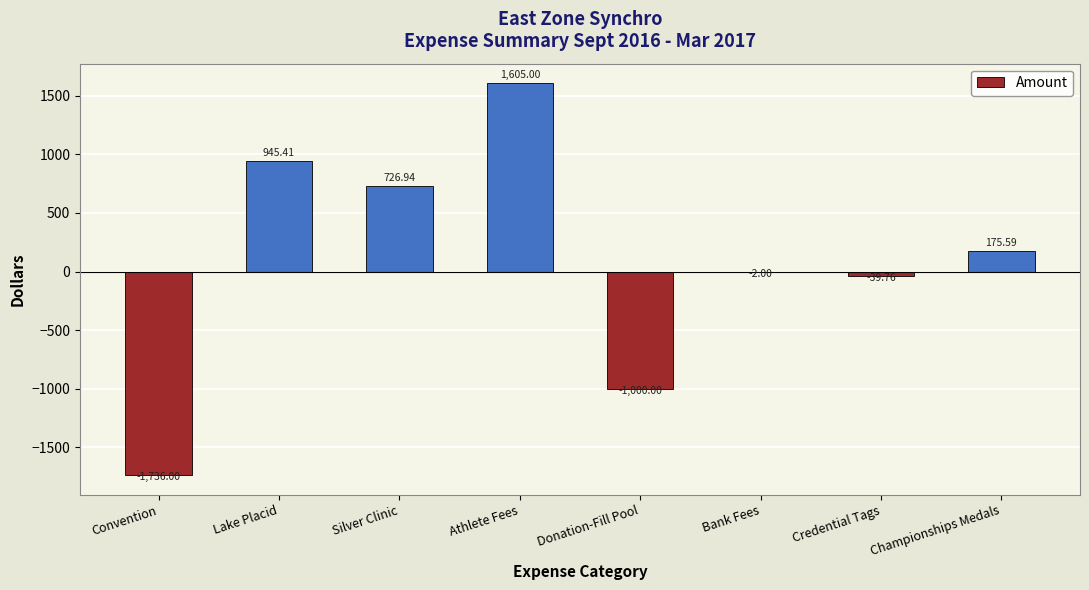

Which category has the highest value across all series?

Athlete Fees